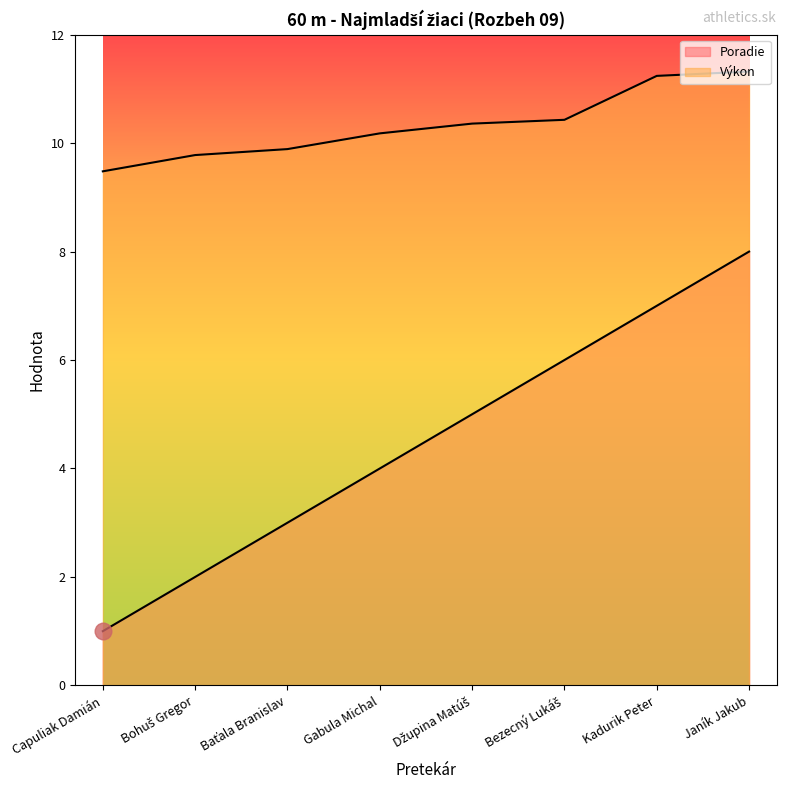

Is the value of Výkon at Bohuš Gregor greater than the value of Poradie at Capuliak Damián?

Yes